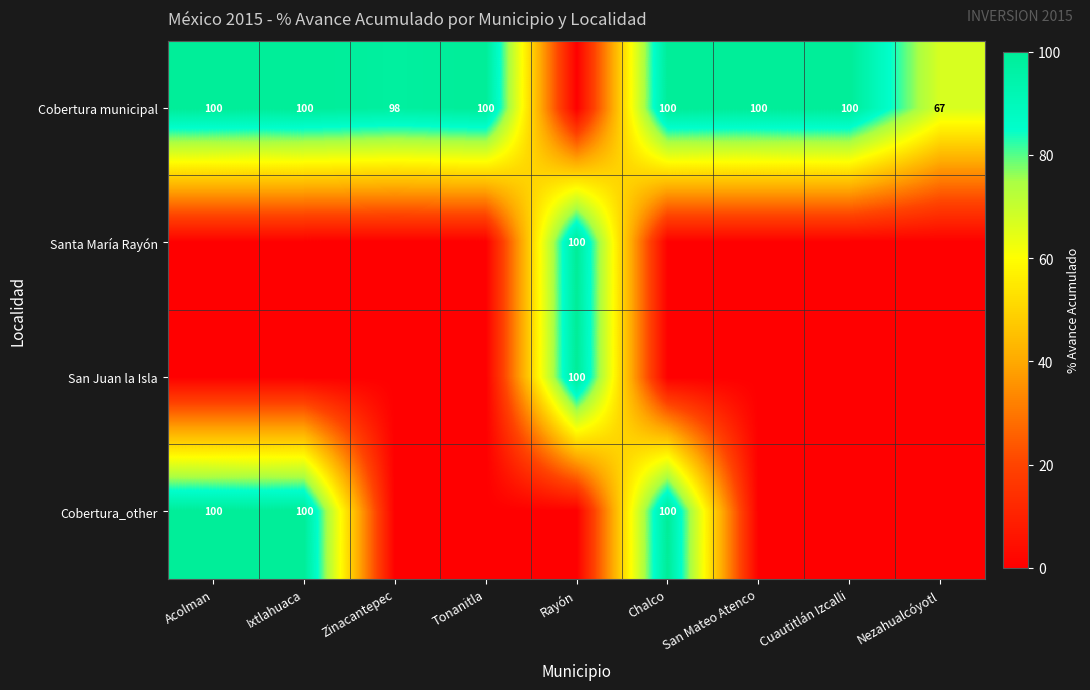

True or false: Cobertura_other has a value of 174 at Acolman.

False